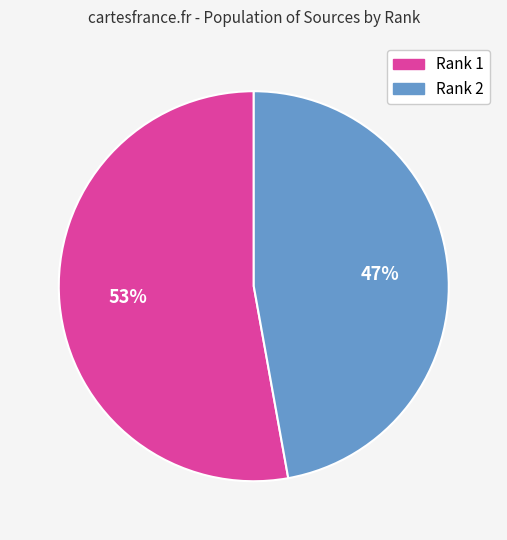

Count the number of slices in the pie.

2